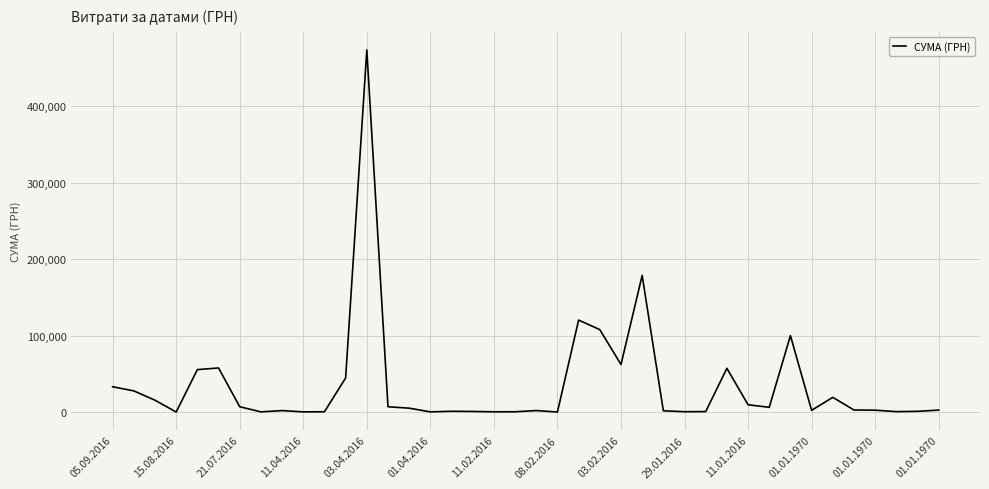

What is the difference between the maximum and minimum values?

473344.0